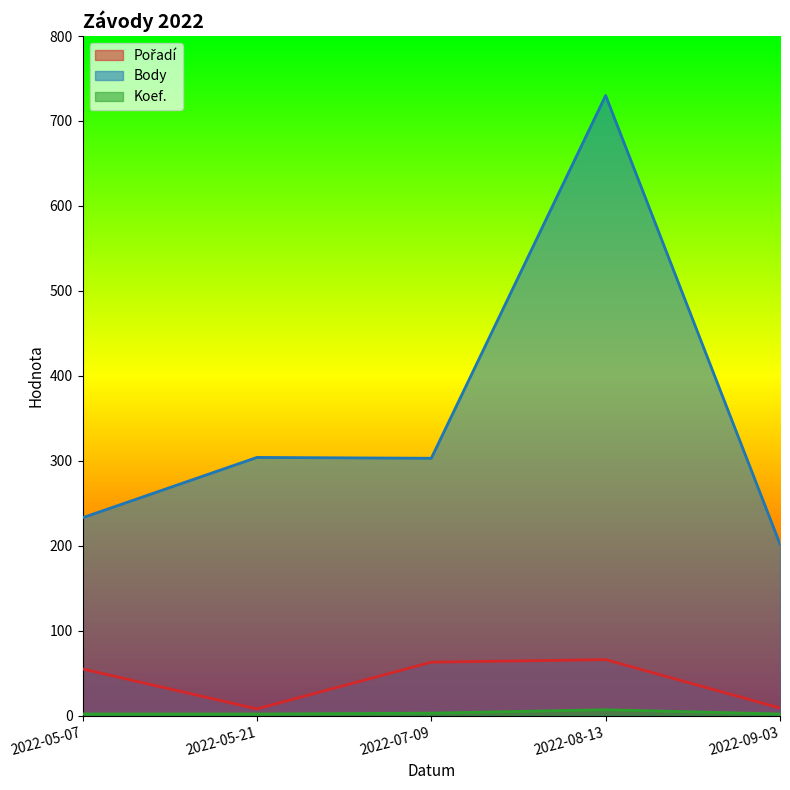

The Body series shows 303 at 2022-07-09. True or false?

True